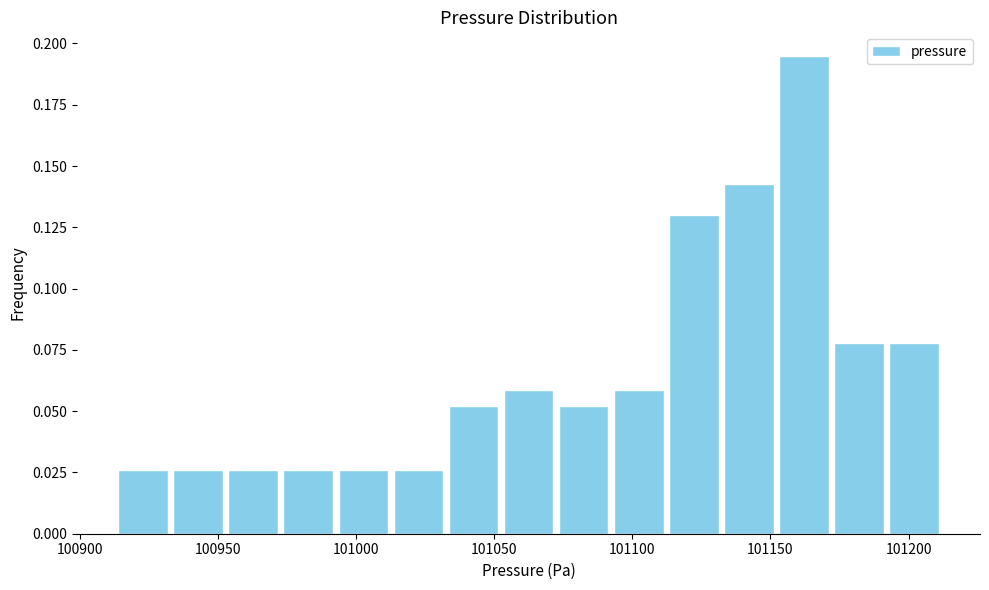

Read against the x-axis, roughly where is the centre of the tallest bar?

101160